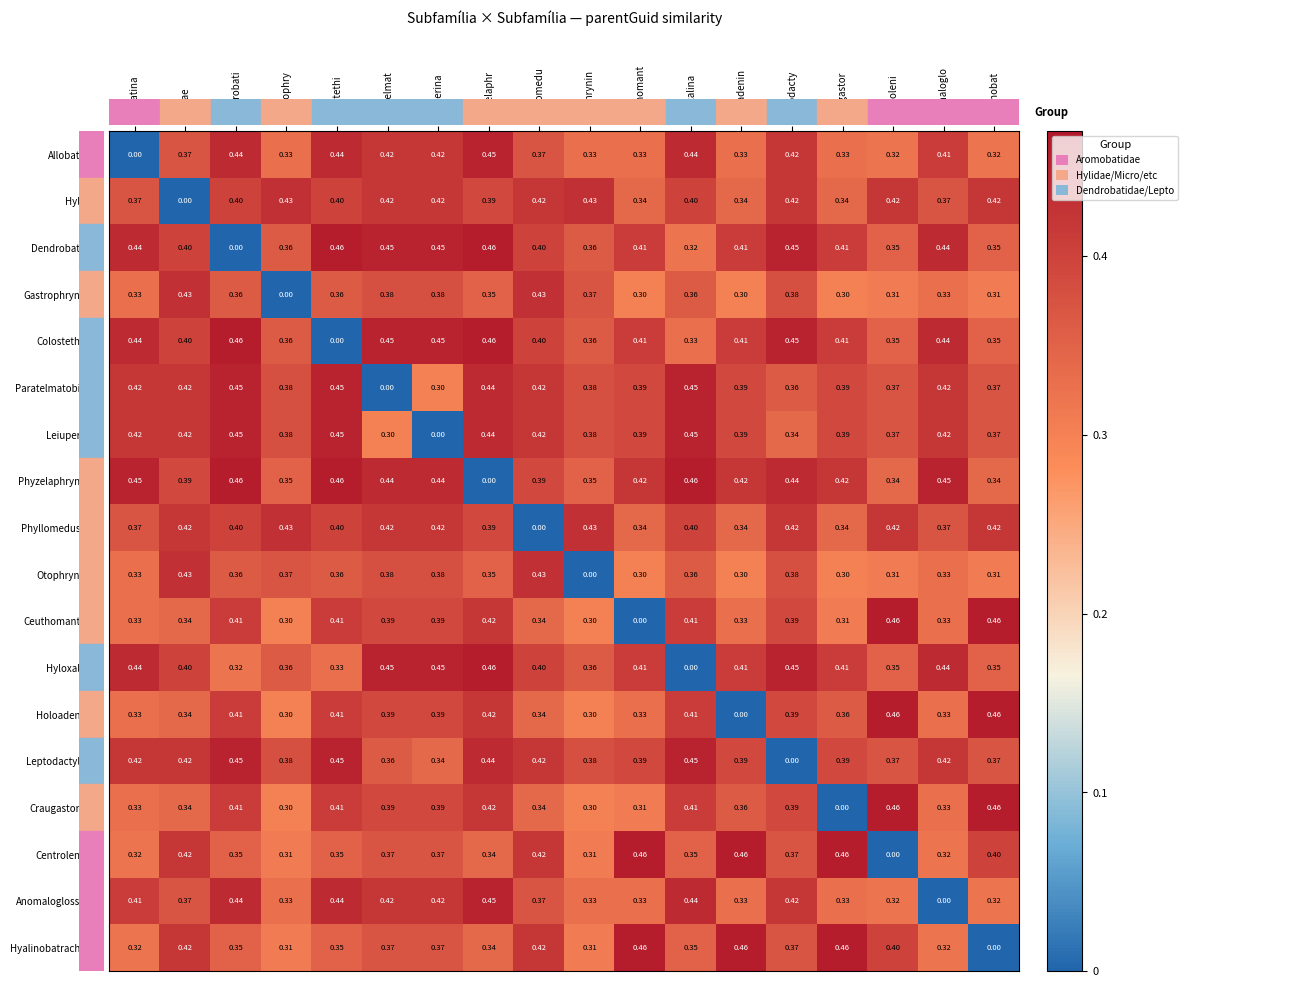

How many data points does each series have?

18